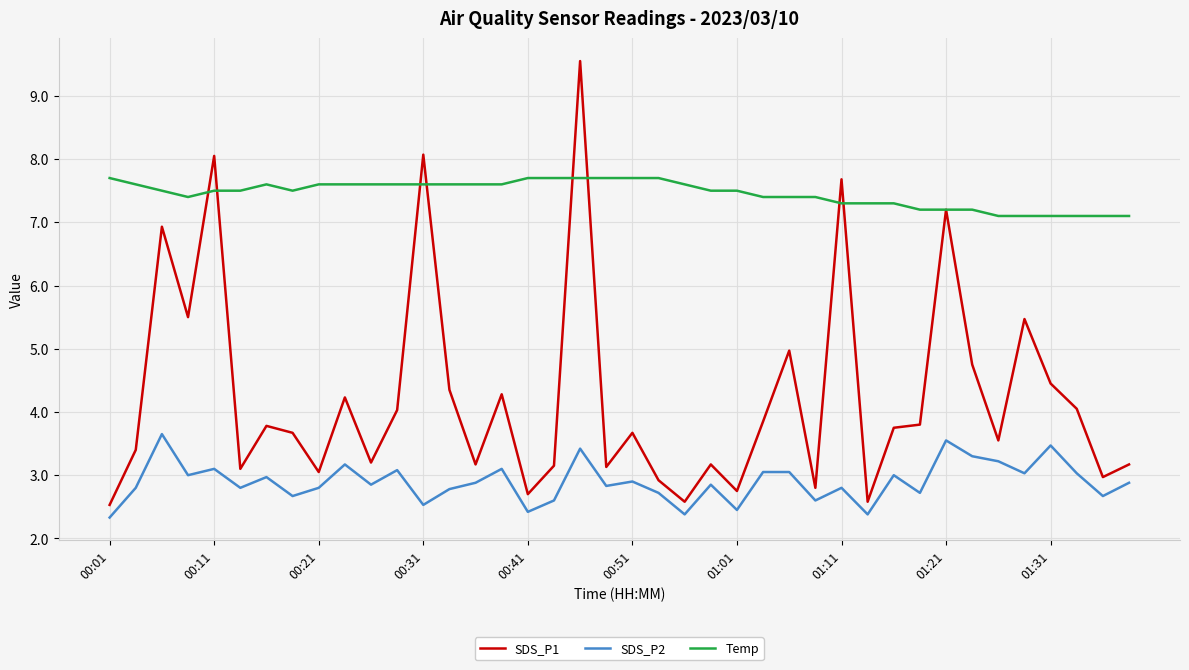

Is this an area chart (filled region under the line)?

No